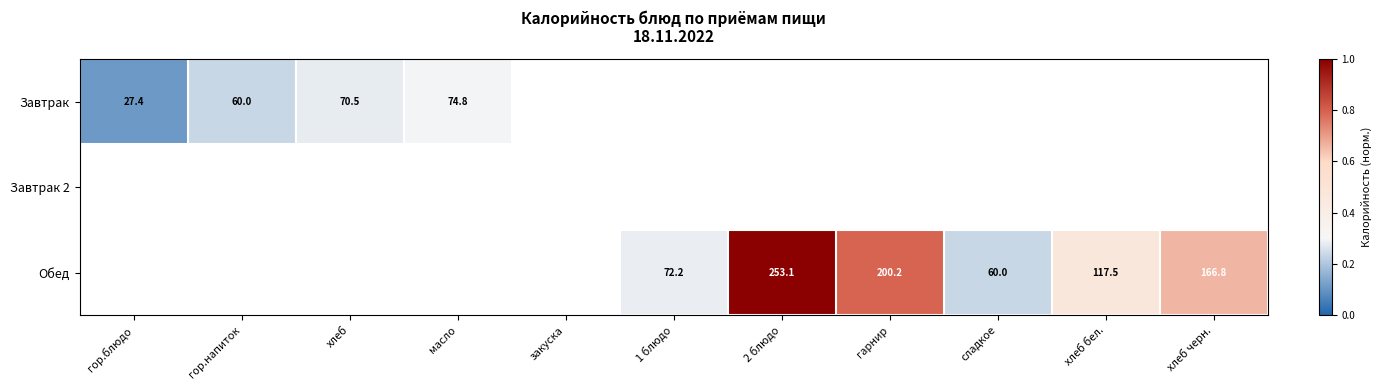

Rank the series by their maximum value, from lowest to highest.

Завтрак, Завтрак 2, Обед